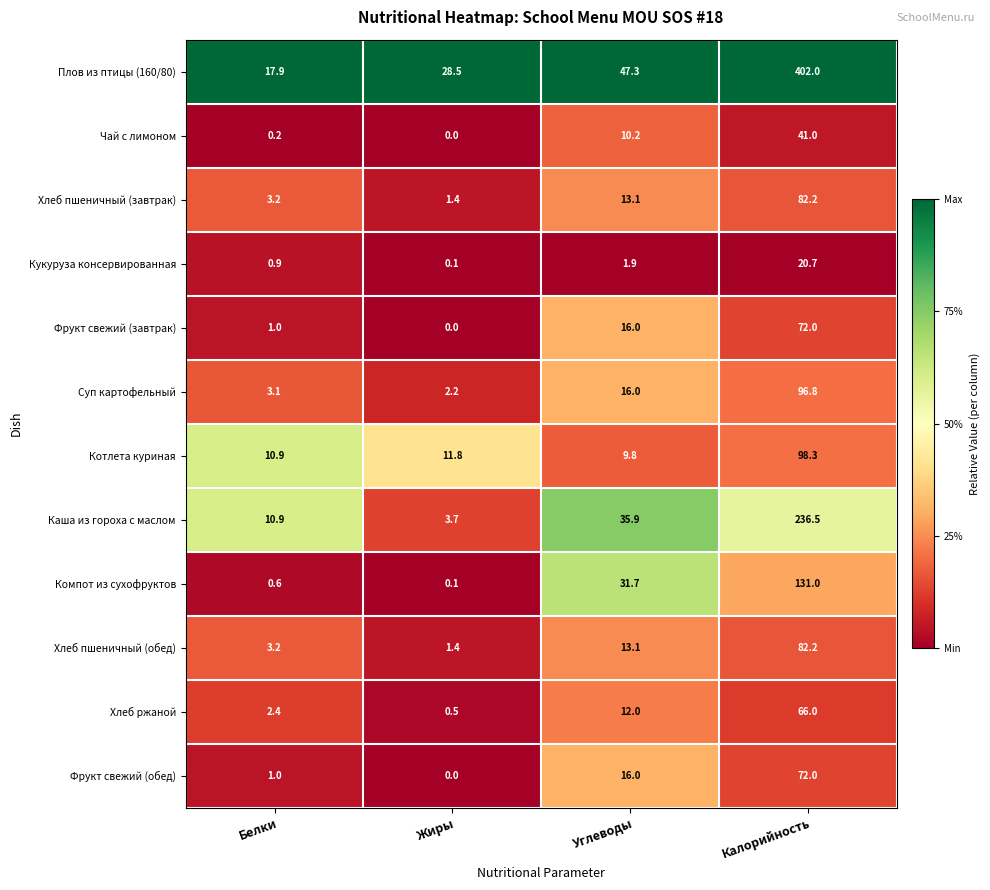

Which series has the widest spread of values?

Плов из птицы (160/80)